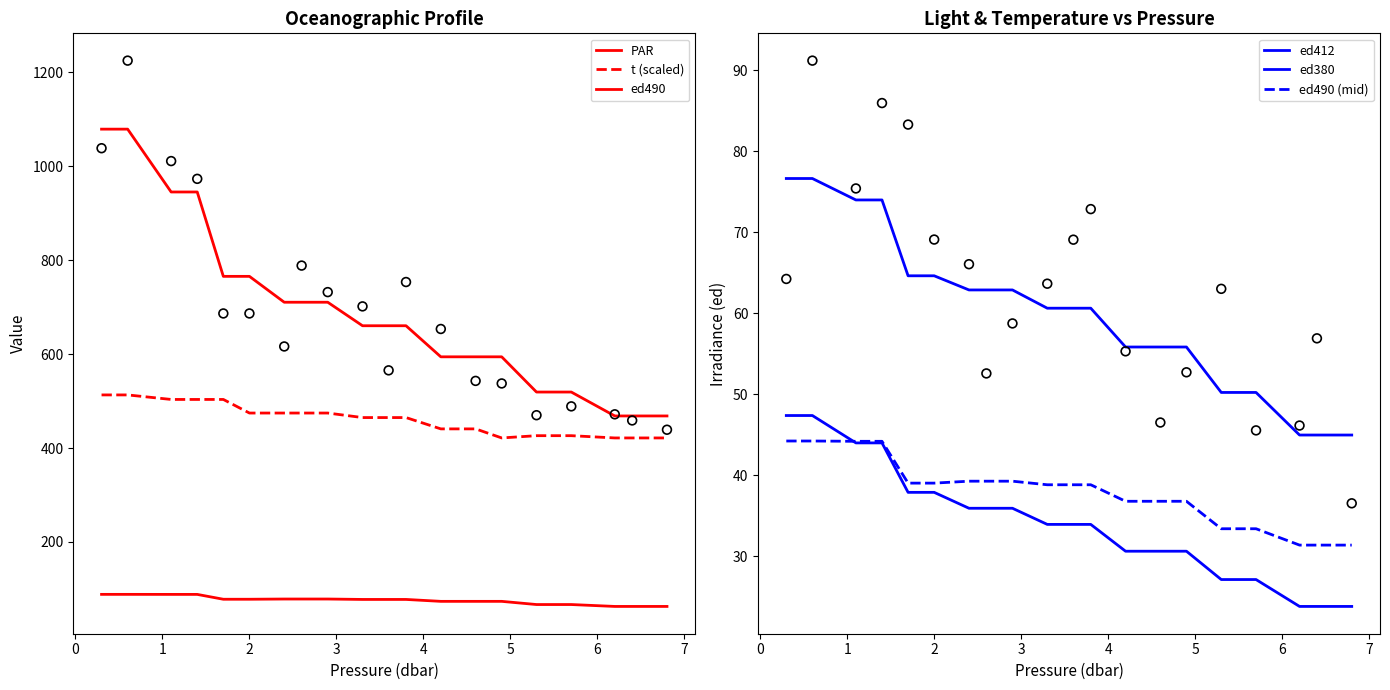

At how many categories does at least one series exceed 387?

20